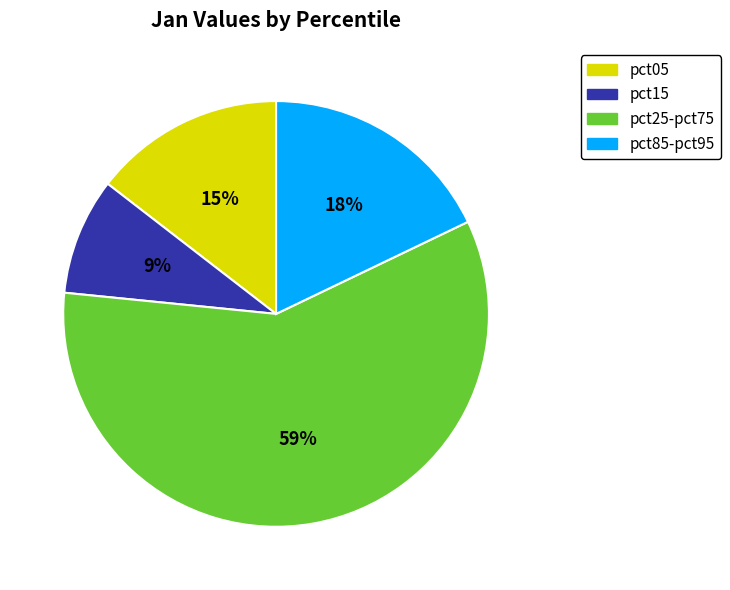

To the nearest percent, what is the difference between the pct25-pct75 and pct15 slice percentages?

50%